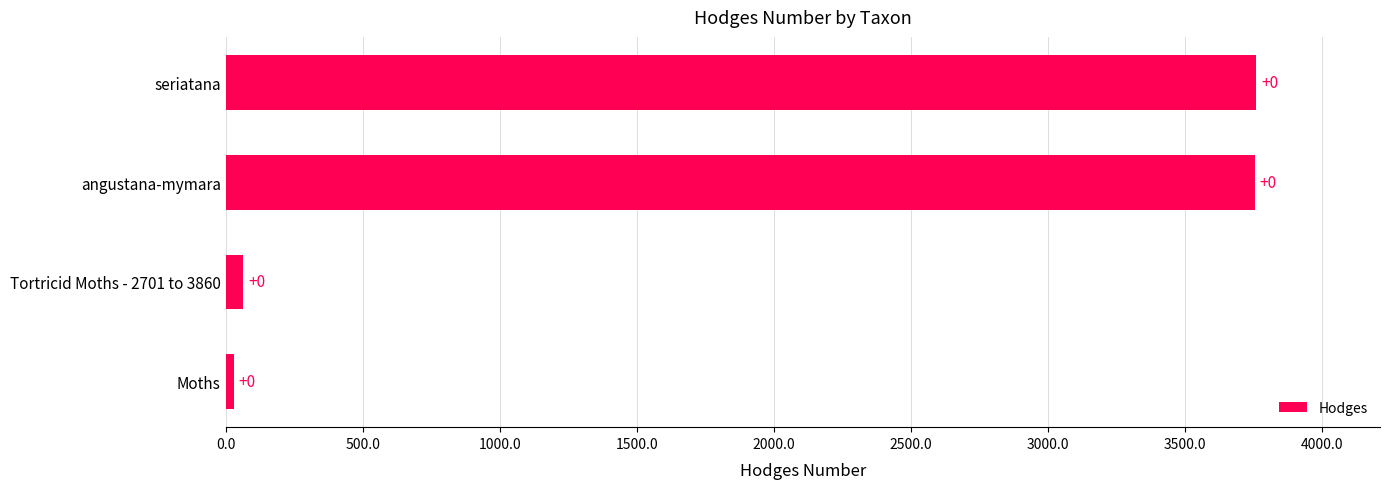

Count the number of values greater than 3754.

2